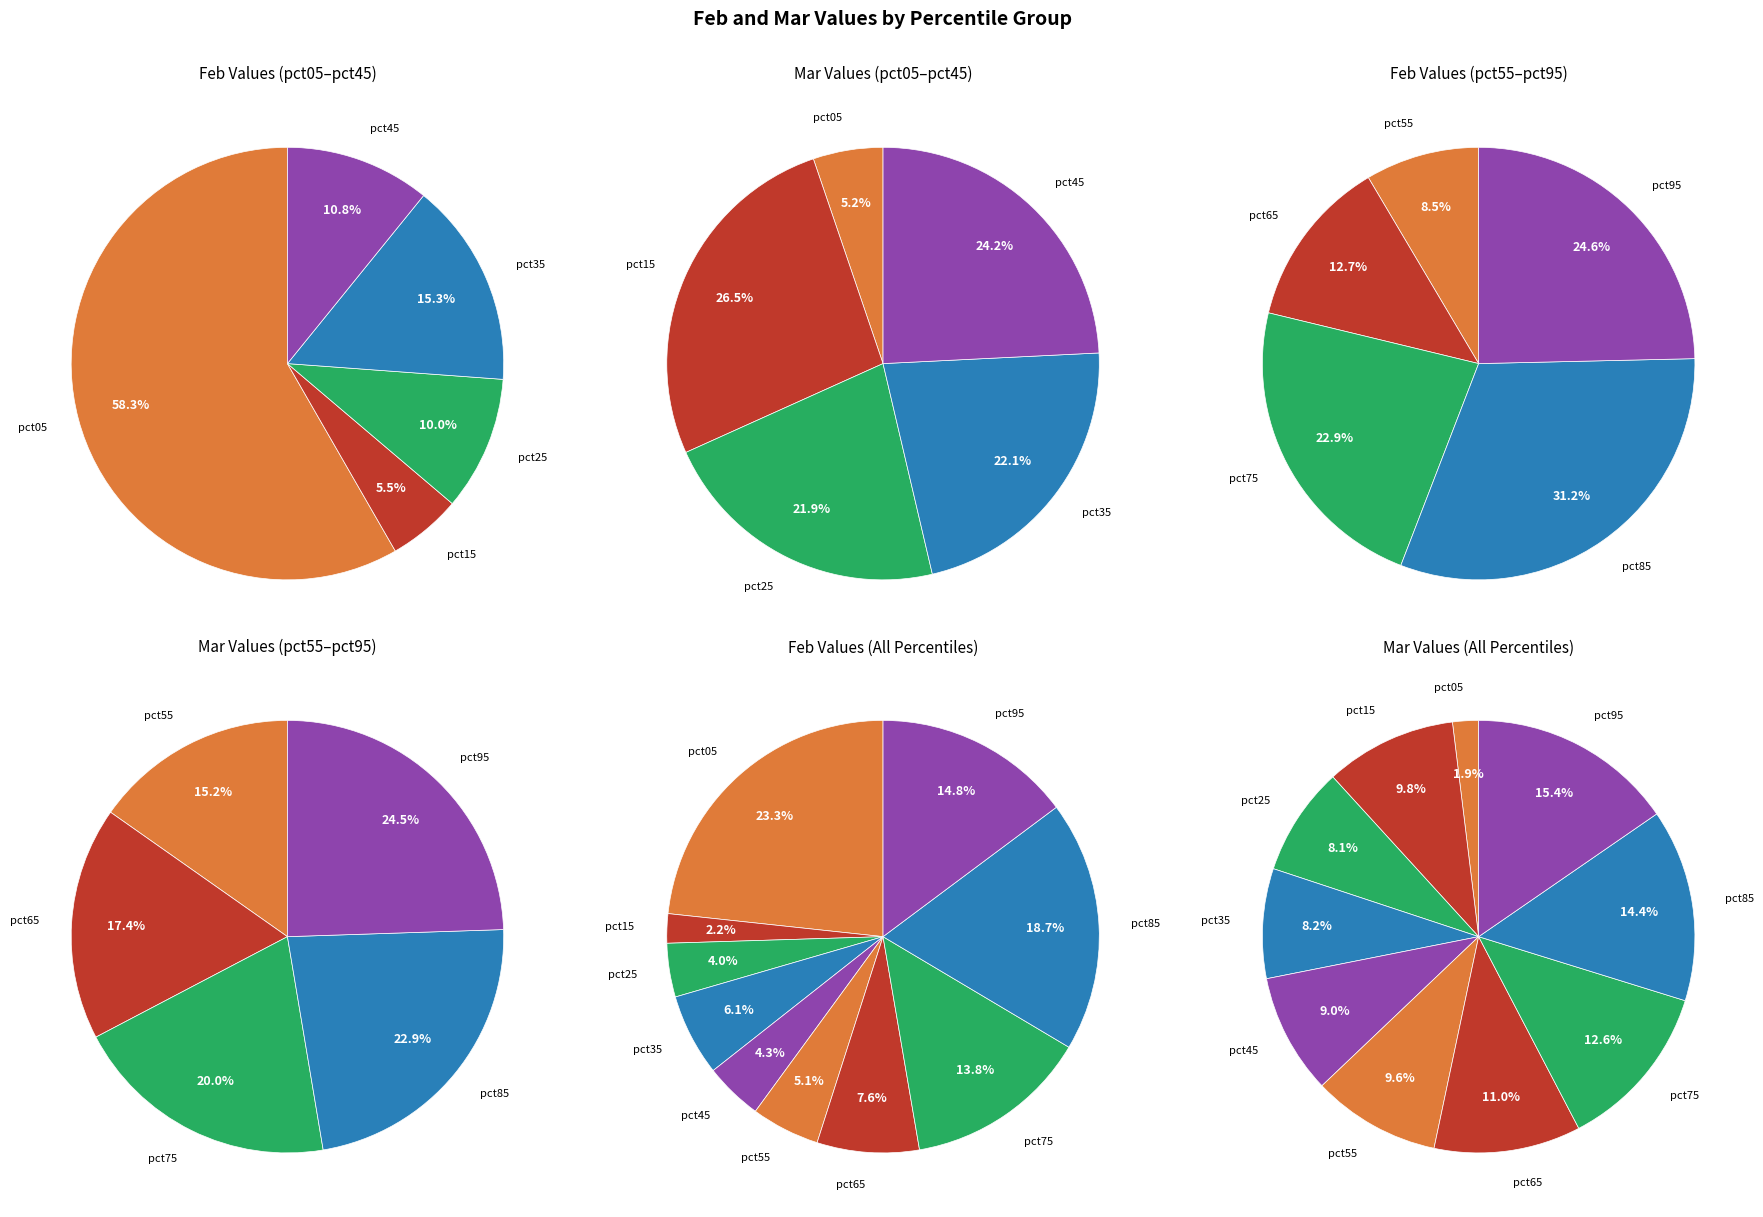

How many segments does this pie chart have?

10